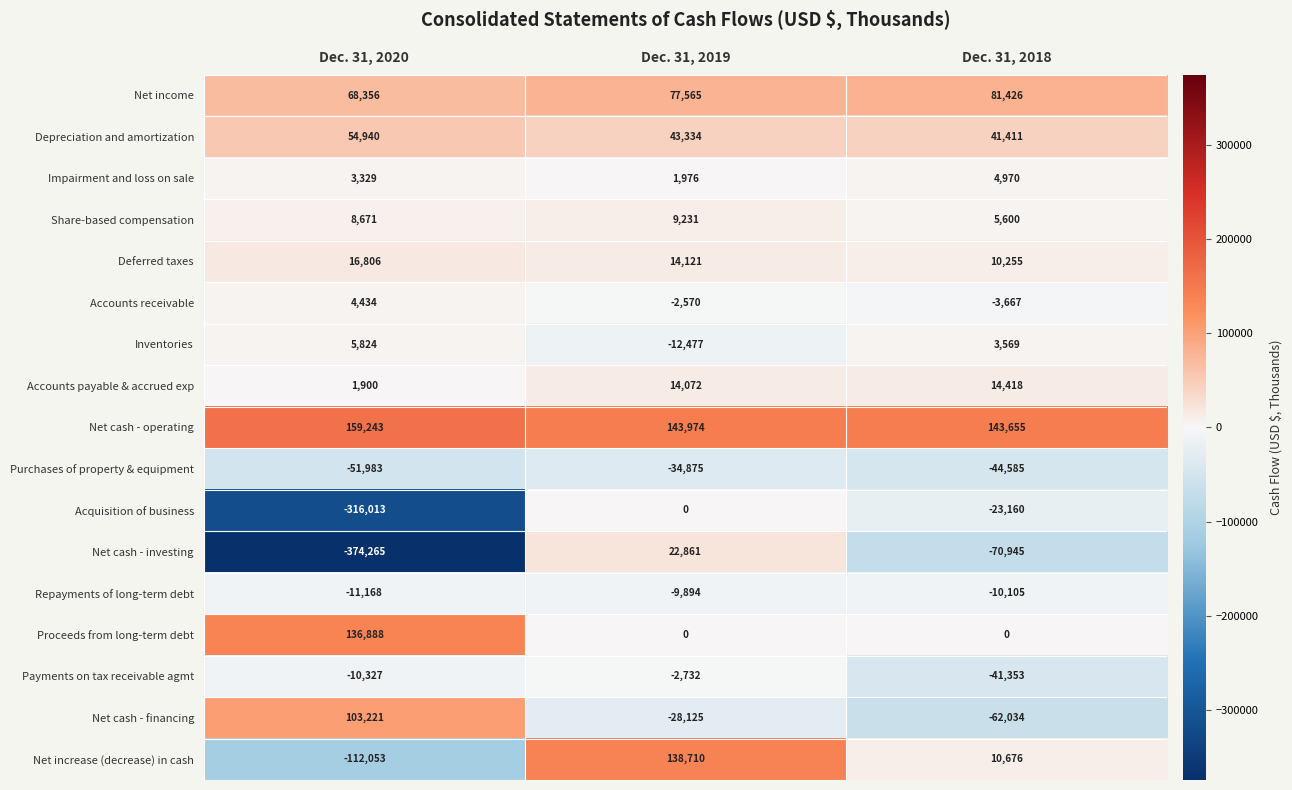

Where is Acquisition of business nearest to the value -158006?

Dec. 31, 2018